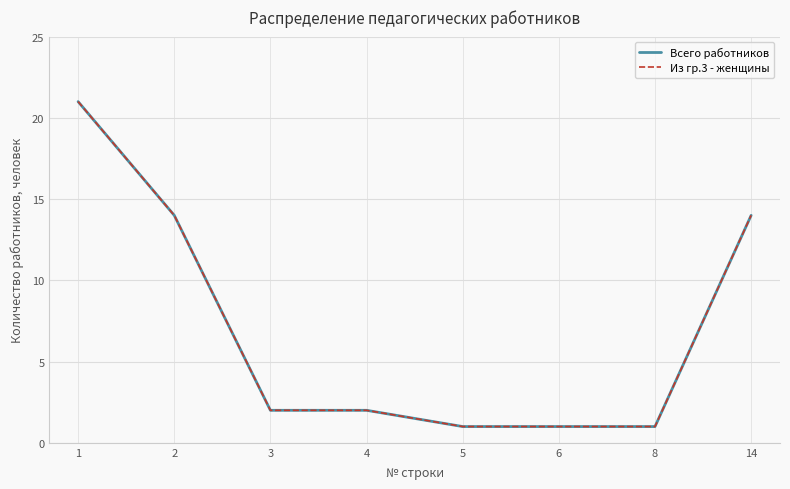

Is it true that Из гр.3 - женщины equals 5 at 2?

False